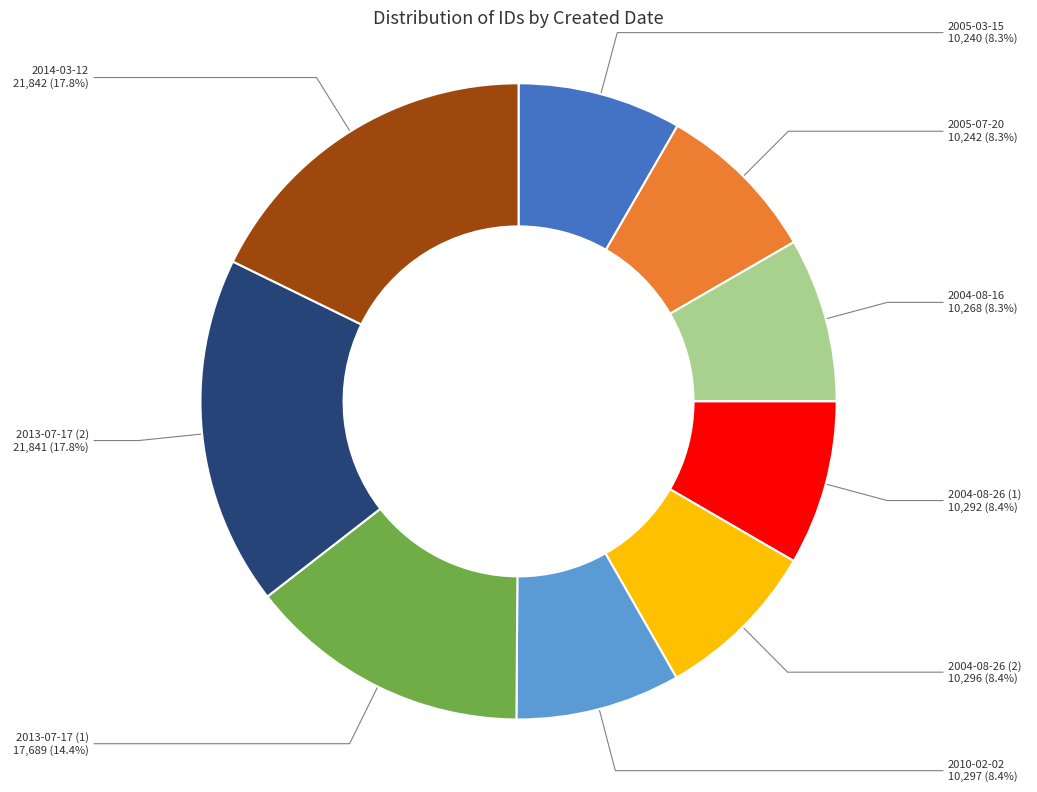

Does any single category account for the majority?

No